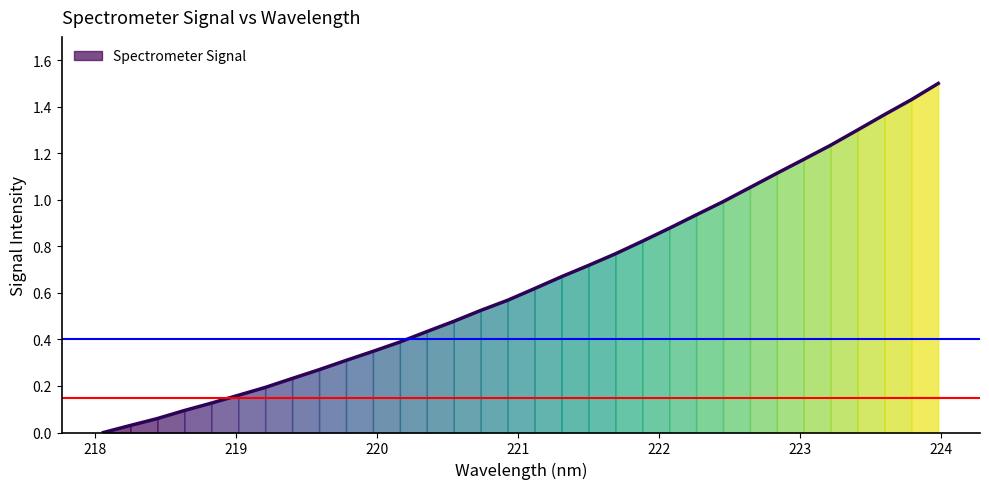

Which has a higher value, 221.6902 or 218.2508?

221.6902